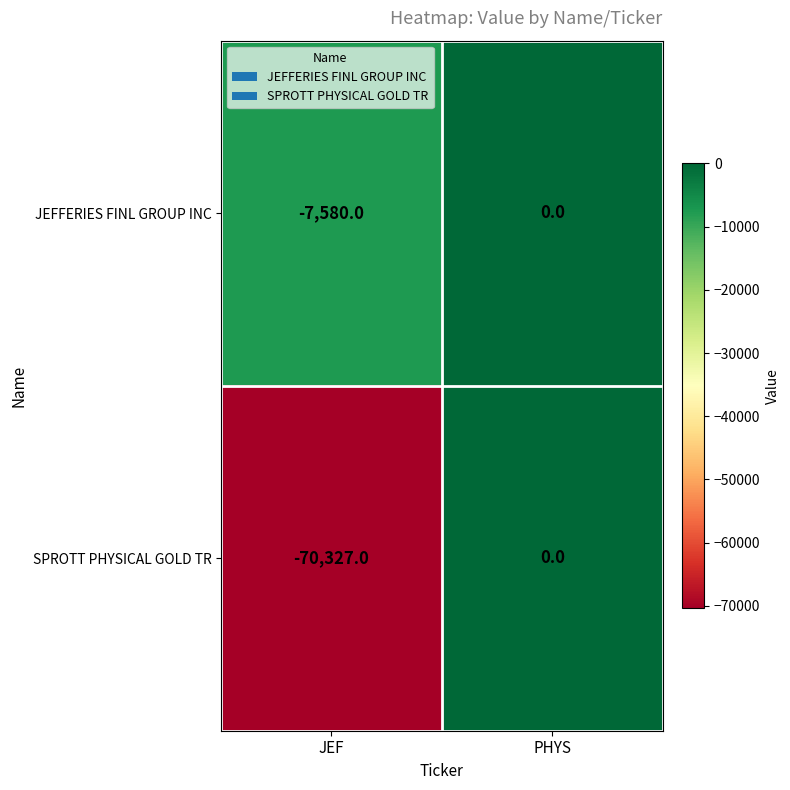

Which series has the largest total across all categories?

JEFFERIES FINL GROUP INC